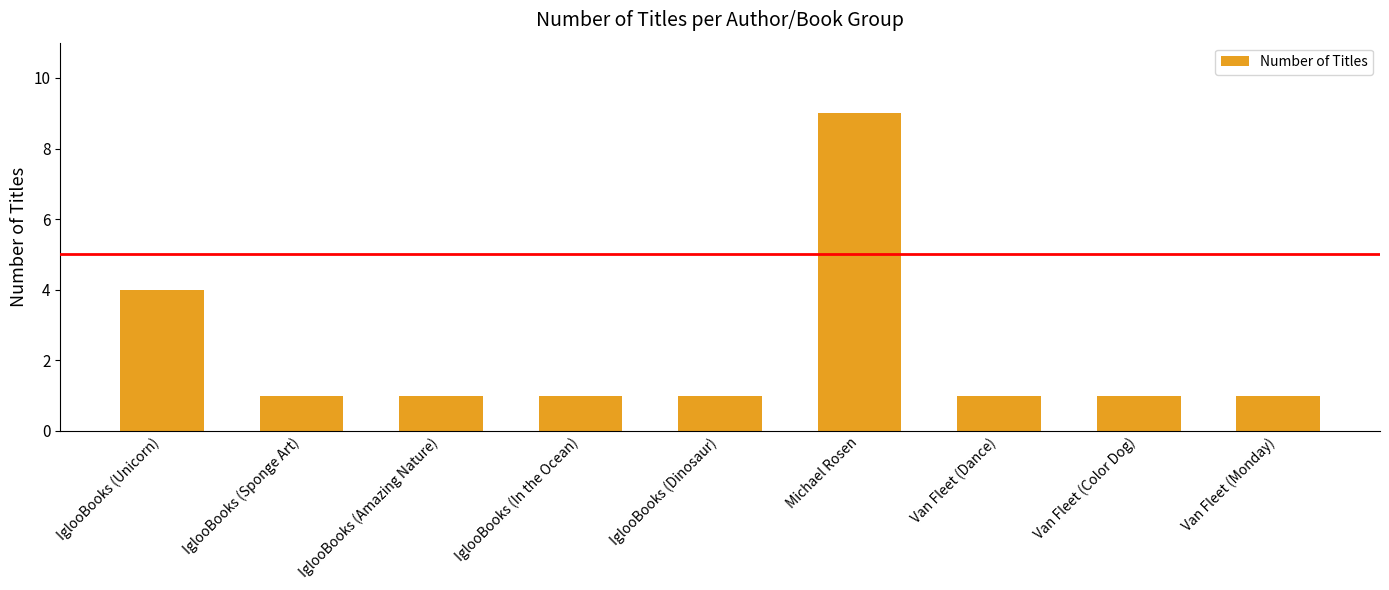

At which label is the value closest to 5?

IglooBooks (Unicorn)